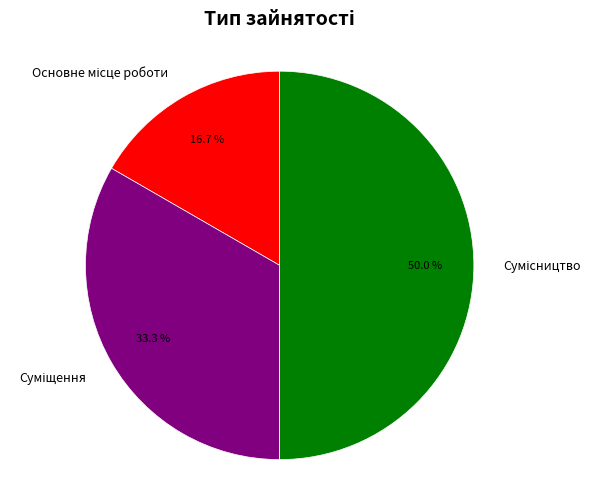

Approximately how many times larger is the value at Суміщення compared to Основне місце роботи?

2.0